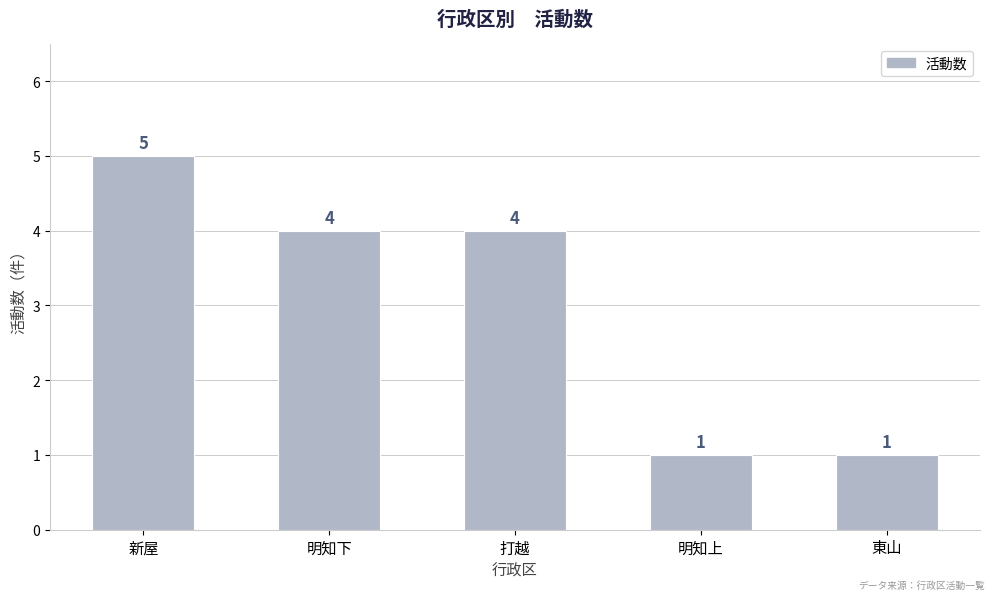

What is the maximum value shown in the chart?

5